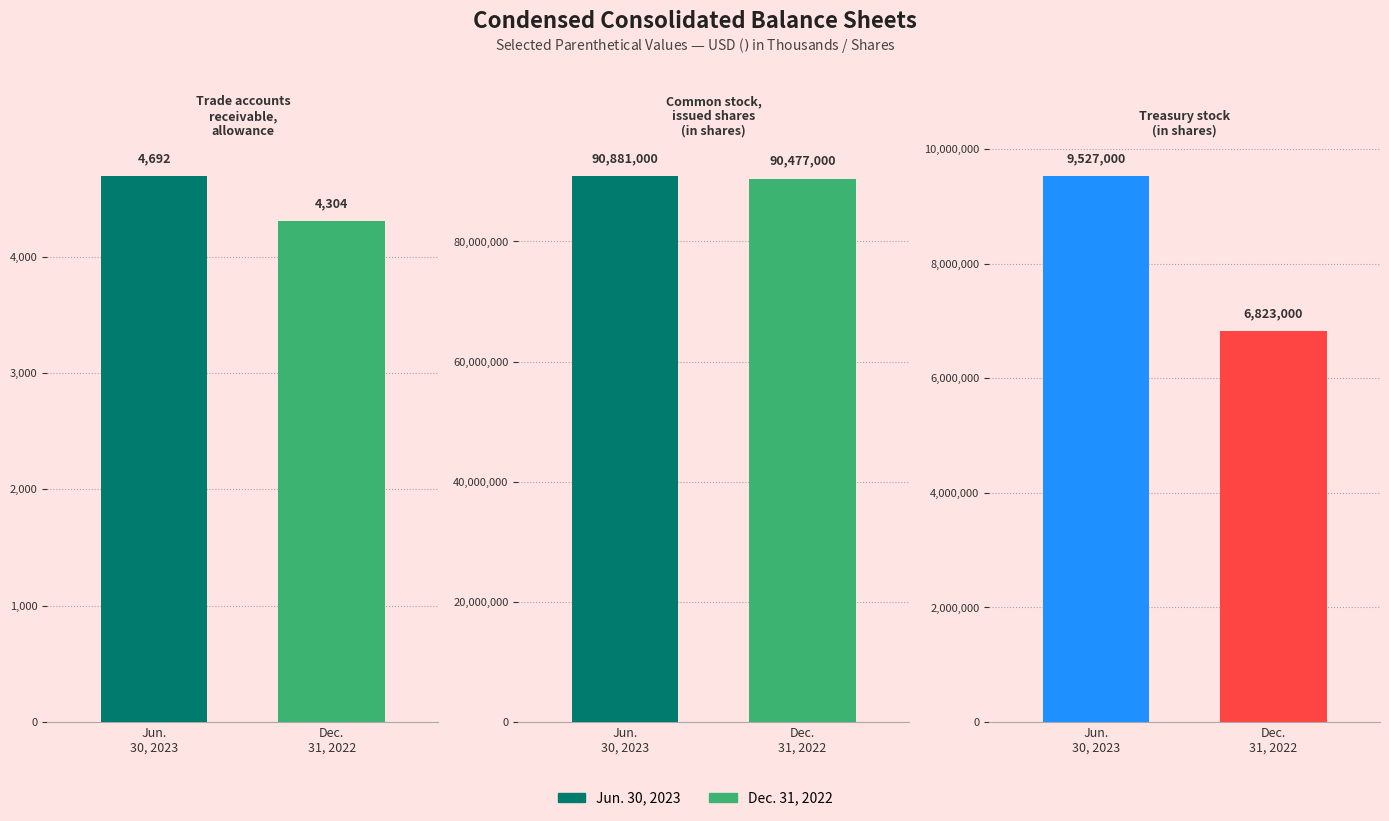

What is the average value of the Jun. 30, 2023 series?

33470897